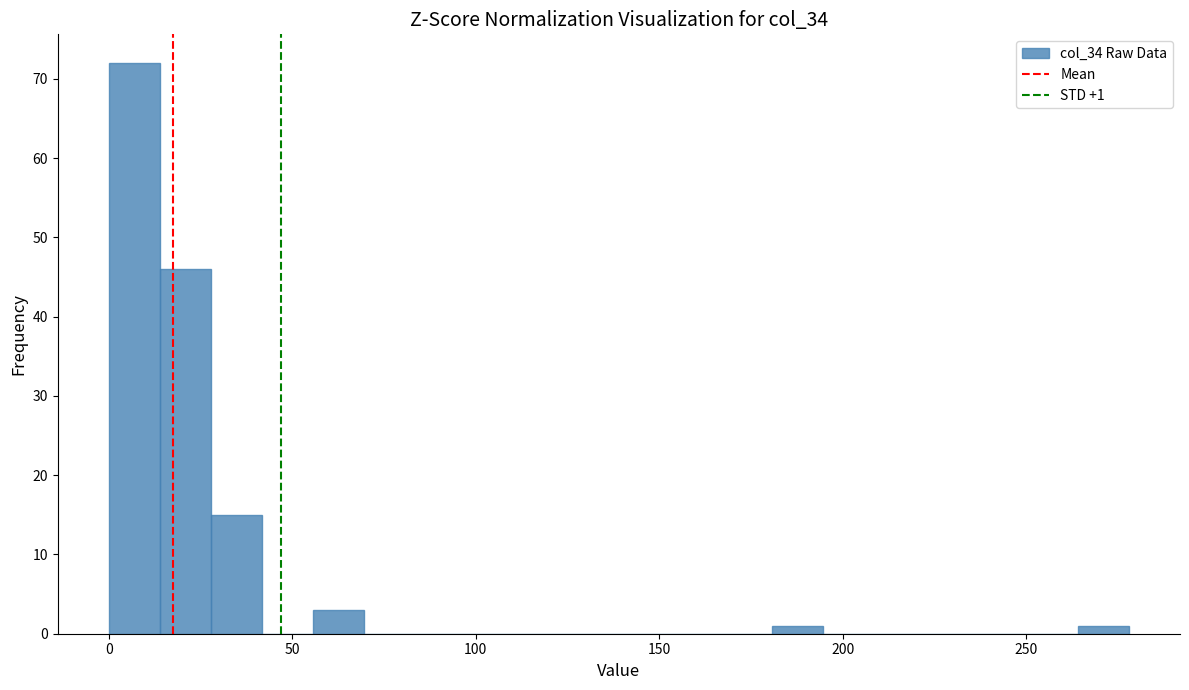

Around what value on the x-axis is the tallest bar? Give the approximate position of its centre, as read against the axis.

5